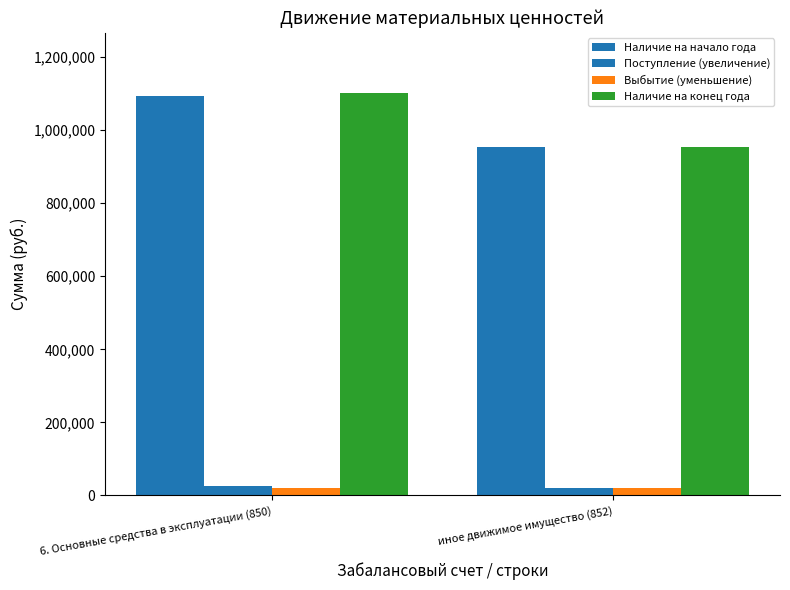

Which has a higher value, 6. Основные средства в эксплуатации (850) or иное движимое имущество (852)?

6. Основные средства в эксплуатации (850)